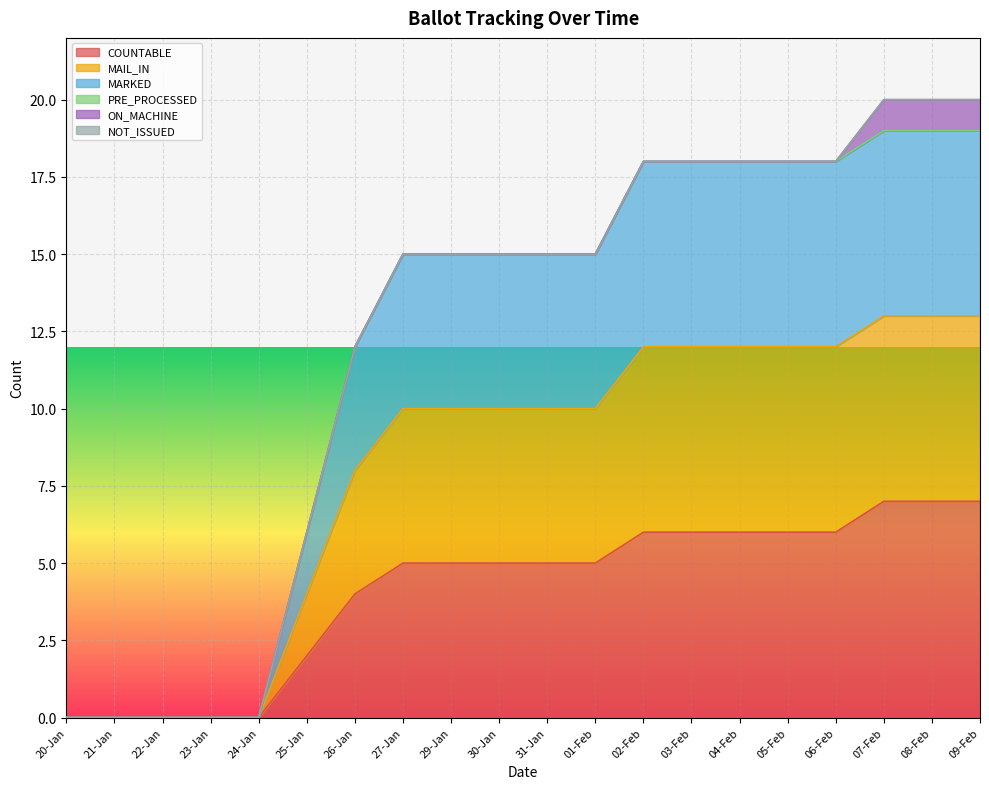

At which category is the sum across all series the highest?

07-Feb